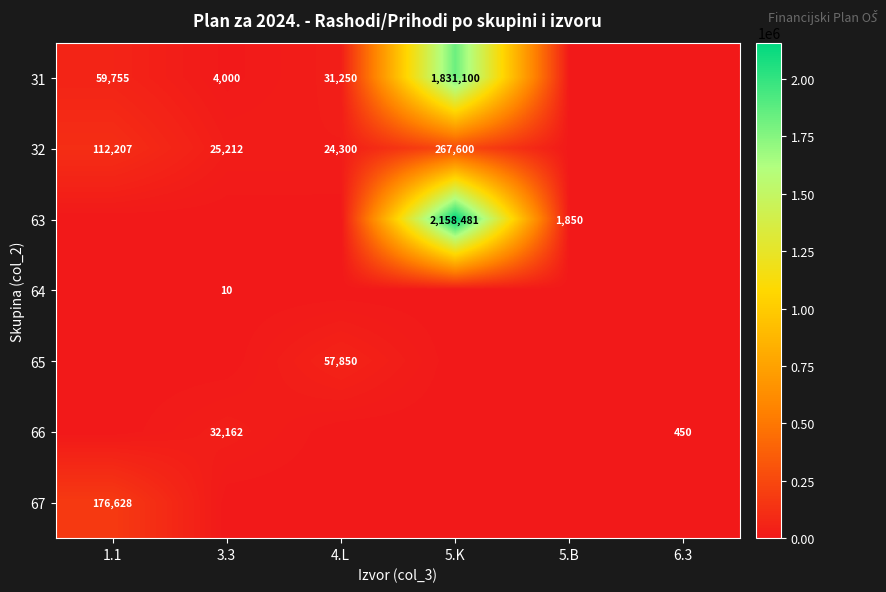

What is the sum of the 31 values at 1.1 and 4.L?

91005